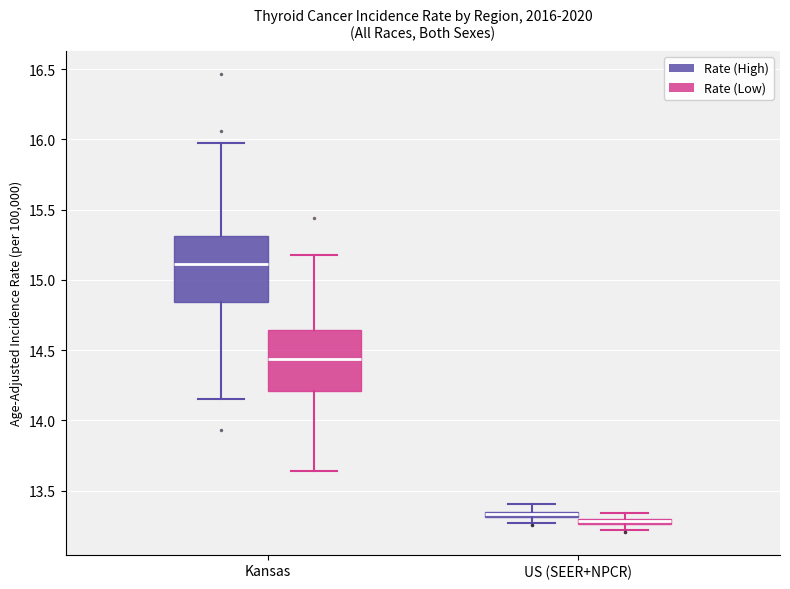

Where is the lower edge of the box for Kansas (Rate (High)) on the y-axis? The values are not printed on the chart, so give them approximately, as read against the axis.

14.85